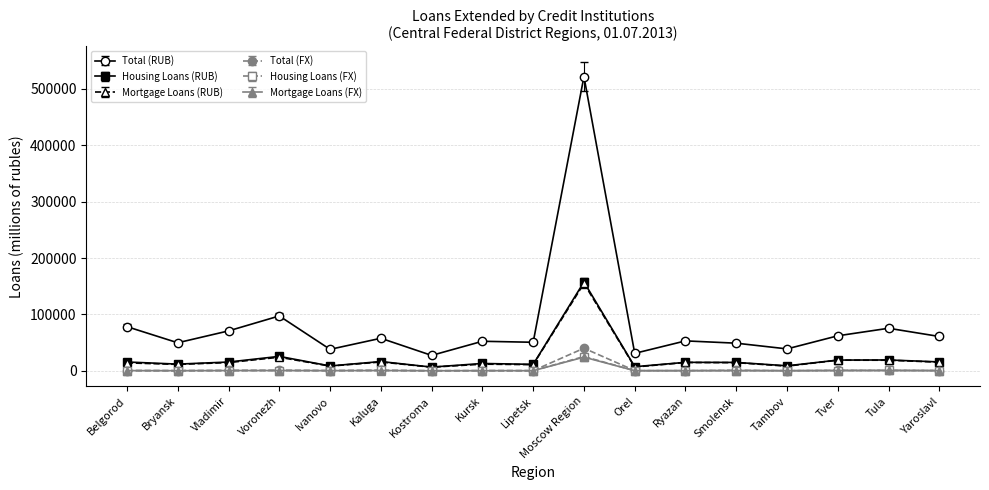

At which label does Mortgage Loans (FX) reach its peak?

Moscow Region